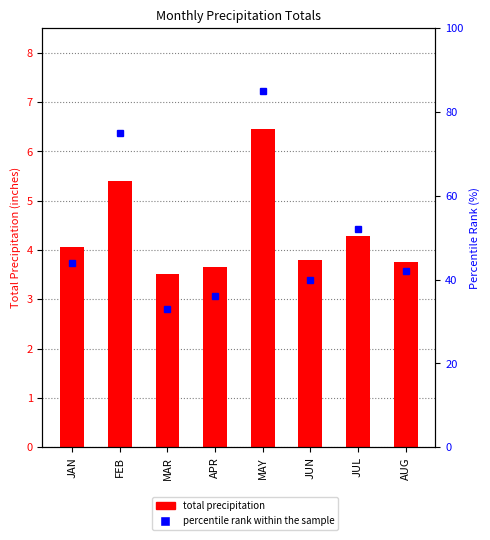

List the series in order of their overall mean, lowest first.

total precipitation, percentile rank within the sample